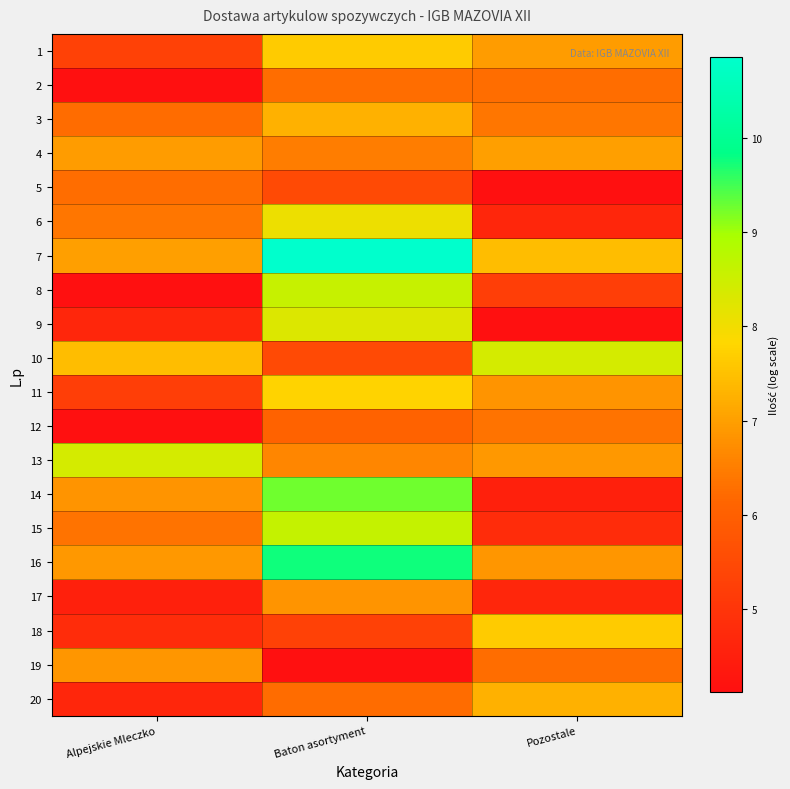

Reading left to right, transcribe all the data shown in this chart.

1: Alpejskie Mleczko=5.3	Baton asortyment=7.7	Pozostale=6.9
2: Alpejskie Mleczko=4.1	Baton asortyment=6.3	Pozostale=6.3
3: Alpejskie Mleczko=6.2	Baton asortyment=7.3	Pozostale=6.4
4: Alpejskie Mleczko=6.9	Baton asortyment=6.5	Pozostale=7.0
5: Alpejskie Mleczko=6.3	Baton asortyment=5.5	Pozostale=4.1
6: Alpejskie Mleczko=6.4	Baton asortyment=8.1	Pozostale=4.7
7: Alpejskie Mleczko=7.0	Baton asortyment=10.9	Pozostale=7.4
8: Alpejskie Mleczko=4.1	Baton asortyment=8.6	Pozostale=5.2
9: Alpejskie Mleczko=4.7	Baton asortyment=8.3	Pozostale=4.1
10: Alpejskie Mleczko=7.4	Baton asortyment=5.5	Pozostale=8.4
11: Alpejskie Mleczko=5.2	Baton asortyment=7.8	Pozostale=6.9
12: Alpejskie Mleczko=4.1	Baton asortyment=6.0	Pozostale=6.3
13: Alpejskie Mleczko=8.4	Baton asortyment=6.6	Pozostale=6.9
14: Alpejskie Mleczko=6.9	Baton asortyment=9.3	Pozostale=4.5
15: Alpejskie Mleczko=6.3	Baton asortyment=8.6	Pozostale=4.8
16: Alpejskie Mleczko=6.9	Baton asortyment=9.8	Pozostale=6.9
17: Alpejskie Mleczko=4.5	Baton asortyment=6.8	Pozostale=4.7
18: Alpejskie Mleczko=4.8	Baton asortyment=5.3	Pozostale=7.7
19: Alpejskie Mleczko=6.9	Baton asortyment=4.1	Pozostale=6.3
20: Alpejskie Mleczko=4.7	Baton asortyment=6.2	Pozostale=7.3